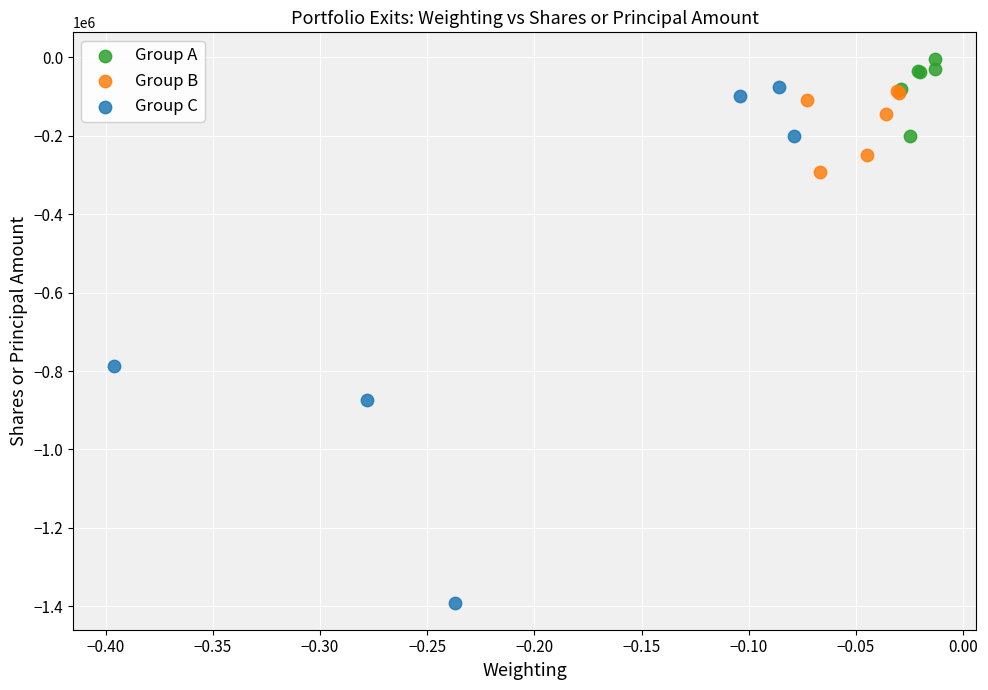

Which series contains the lowest Y value?

Group C